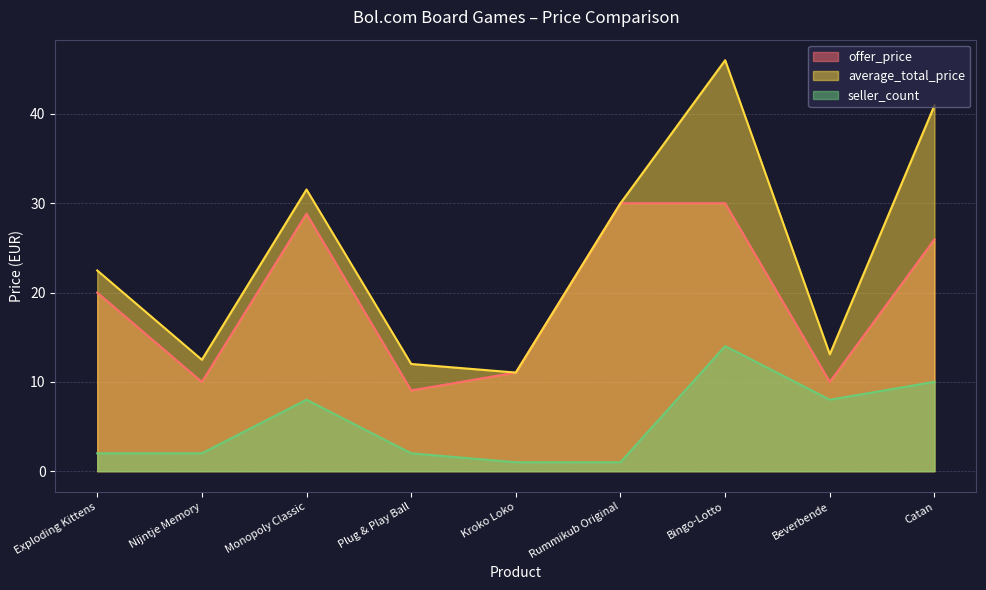

What is the label of the 3rd point from the right?

Bingo-Lotto